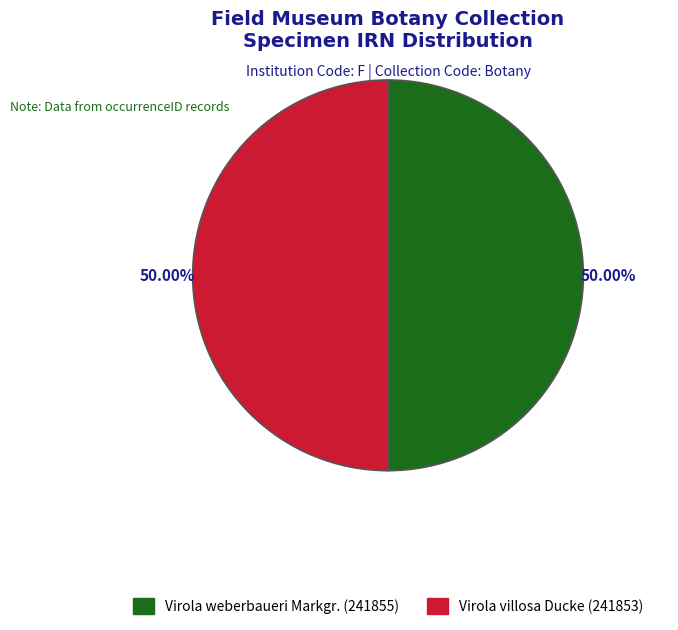

Is it true that Virola villosa Ducke (241853) is 50% of the pie?

True